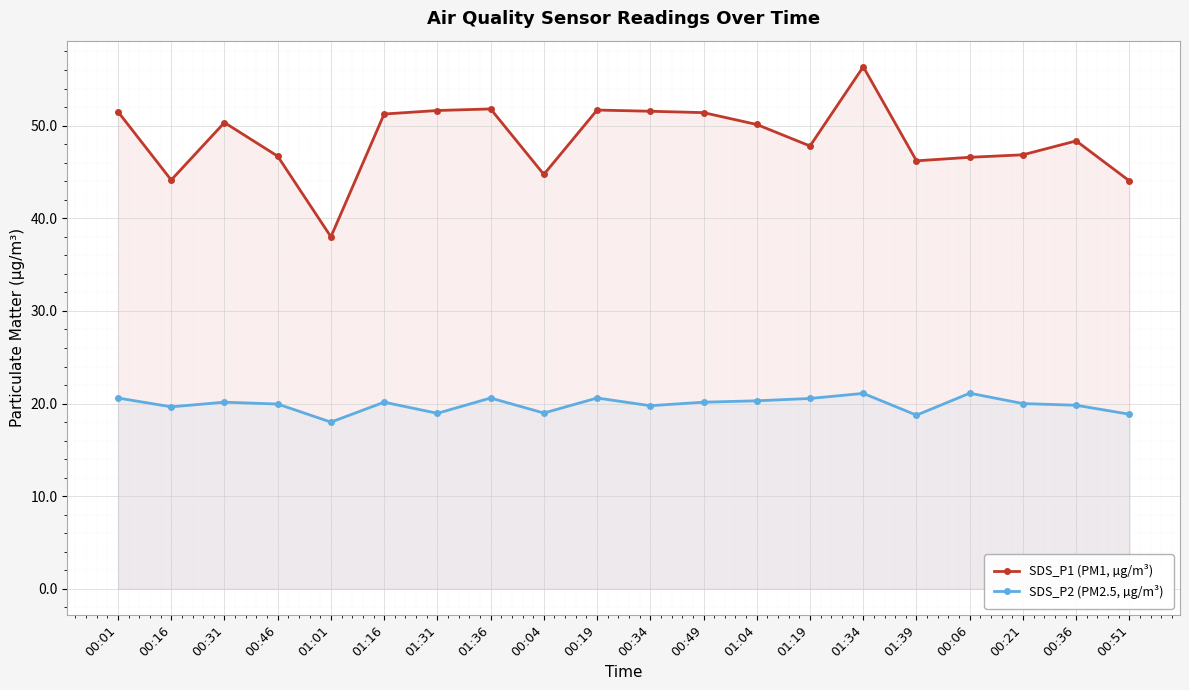

Which label corresponds to the smallest value in the chart?

01:01